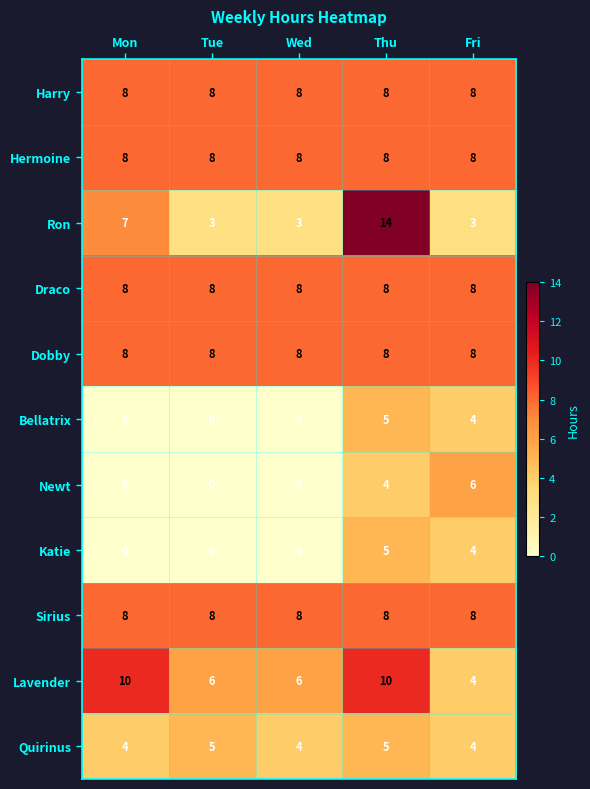

At which category is the sum across all series the highest?

Thu